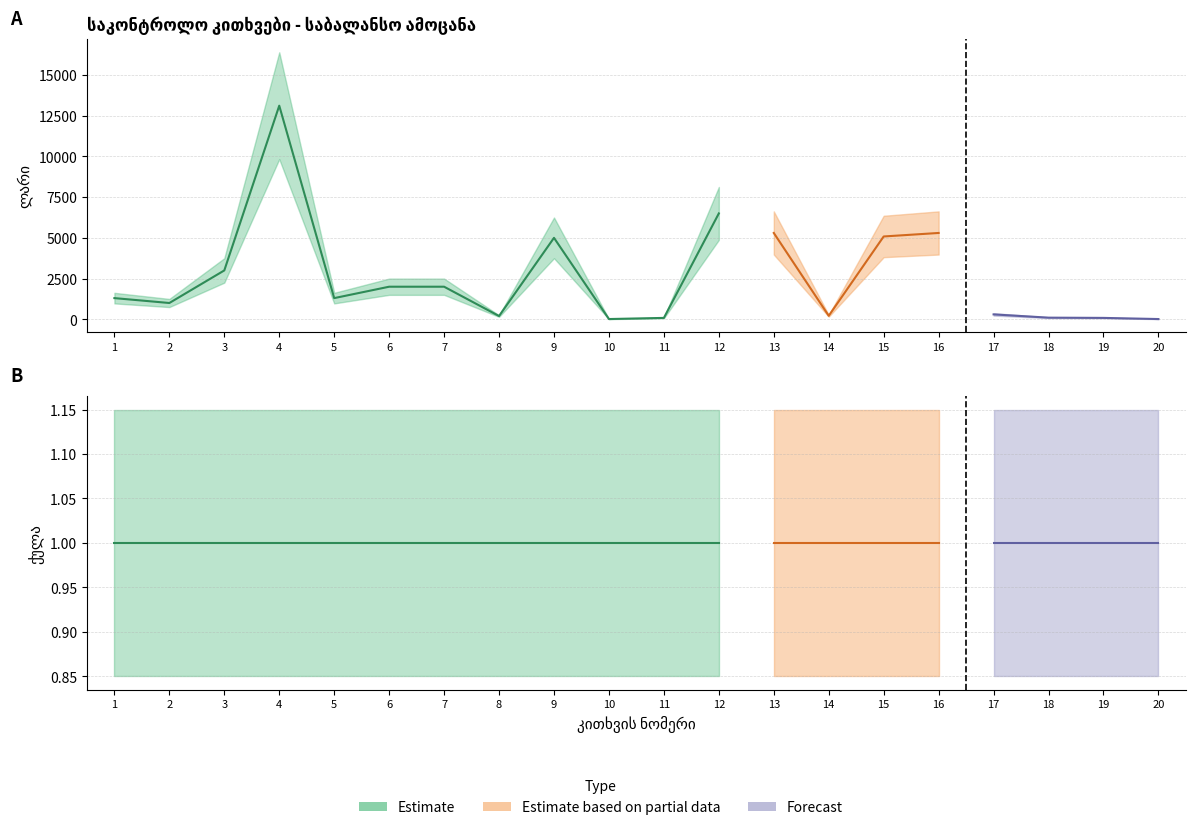

Reading left to right, transcribe all the data shown in this chart.

ლარი: 1300	1000	3000	13115	1300	2000	2000	200	5000	15	85	6500	5300	215	5085	5300	300	100	85	15
ქულა: 1	1	1	1	1	1	1	1	1	1	1	1	1	1	1	1	1	1	1	1